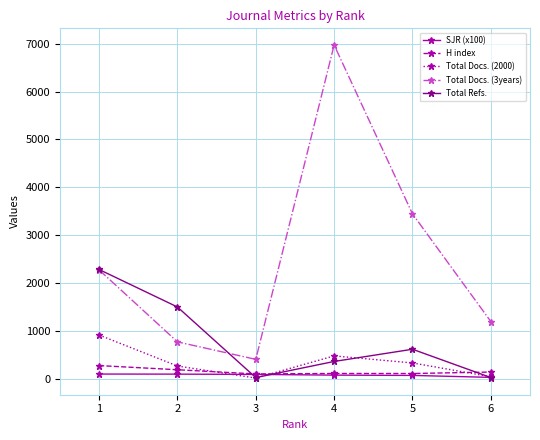

Which series has the largest range (max minus min)?

Total Docs. (3years)